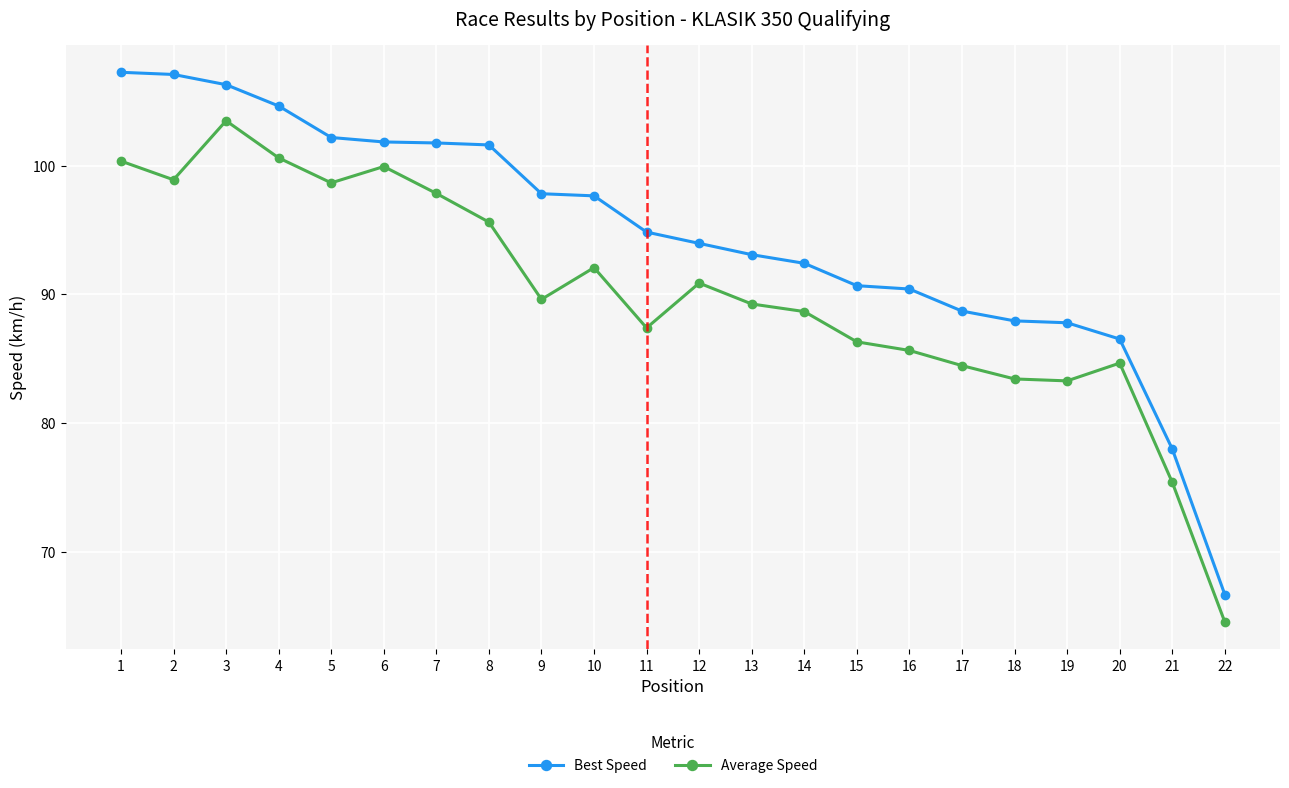

Rank the series by their maximum value, from highest to lowest.

Best Speed, Average Speed